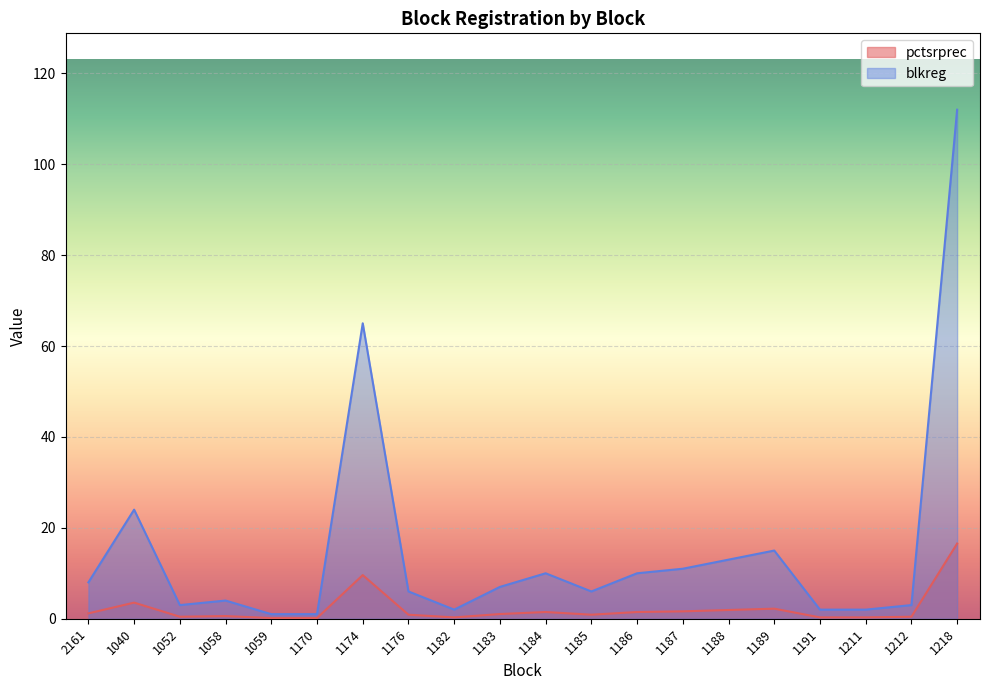

How many interior local peaks does the blkreg series have?

5